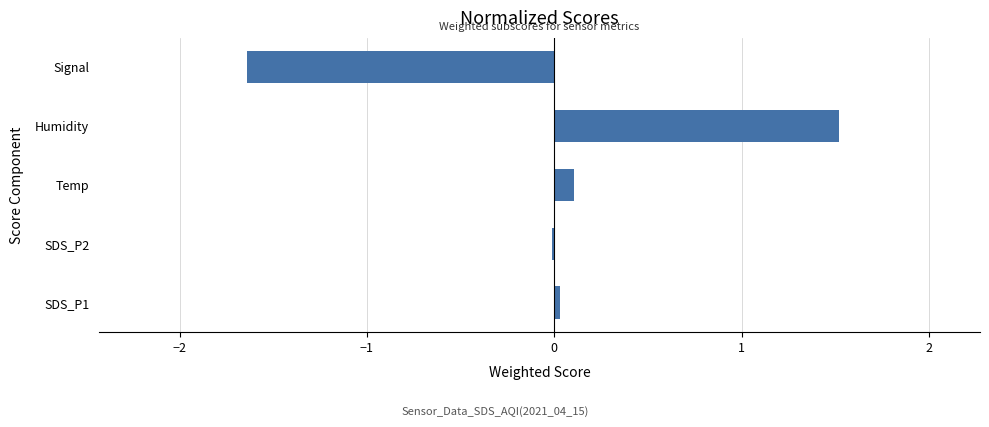

What is the approximate value at Signal?

-1.6